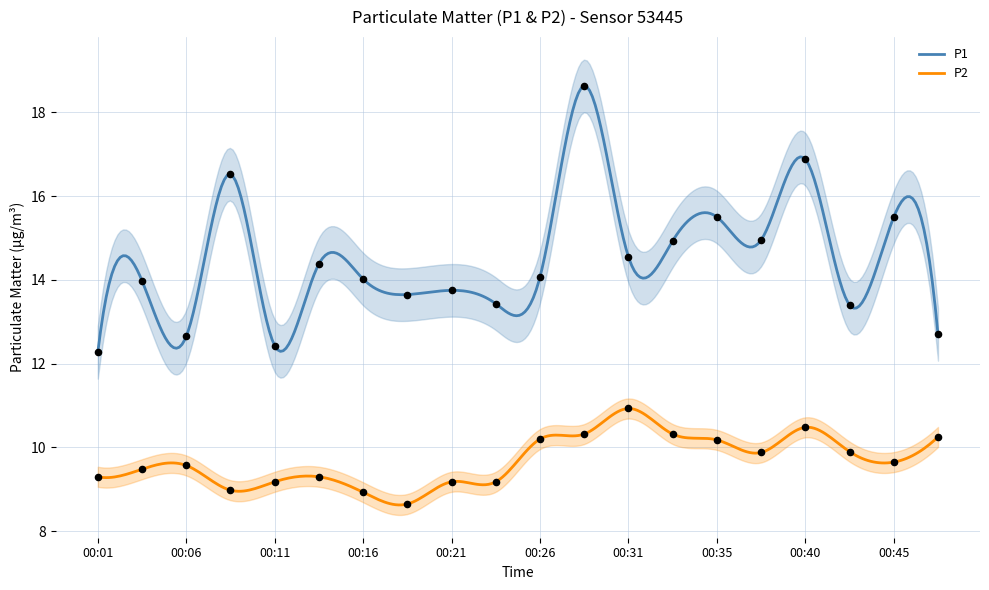

What is the total value across all series at 00:21?

22.9